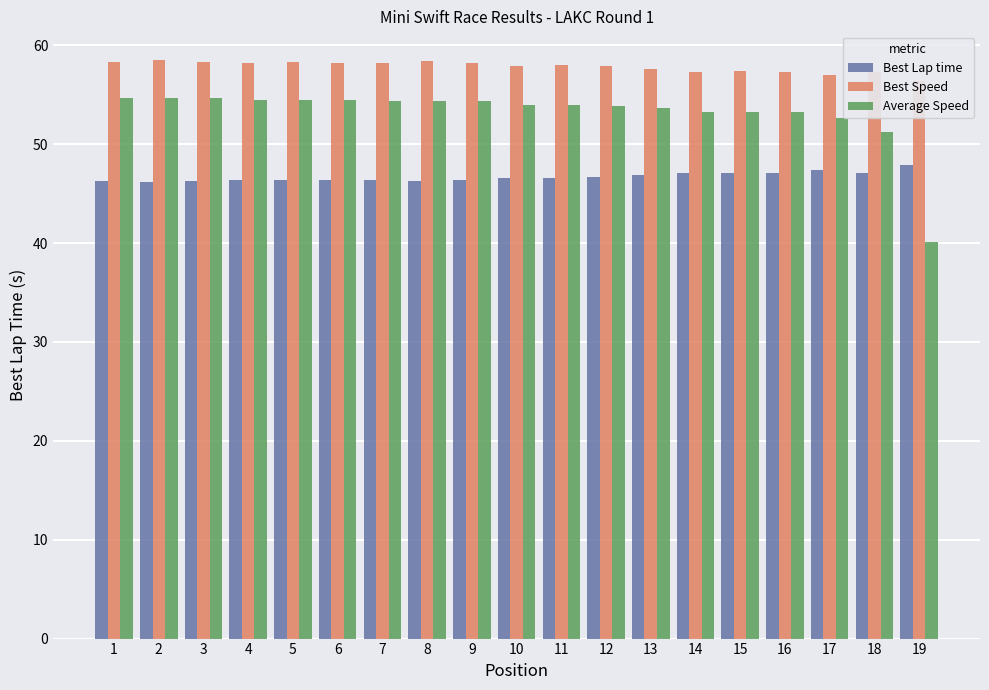

True or false: Best Lap time has a value of 60.3 at 8.

False